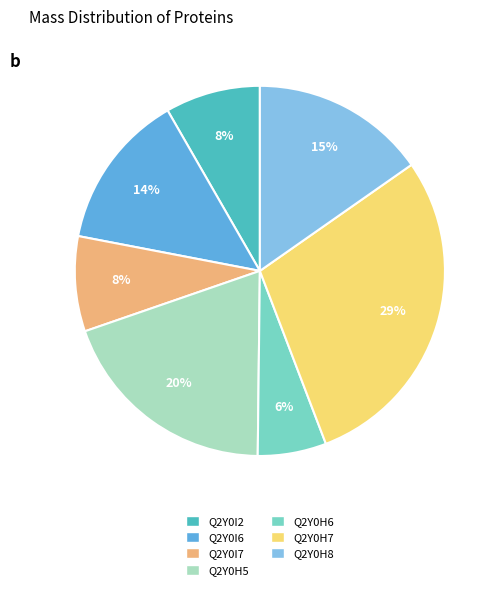

To the nearest percent, what is the combined percentage of Q2Y0H6 and Q2Y0I6?

20%